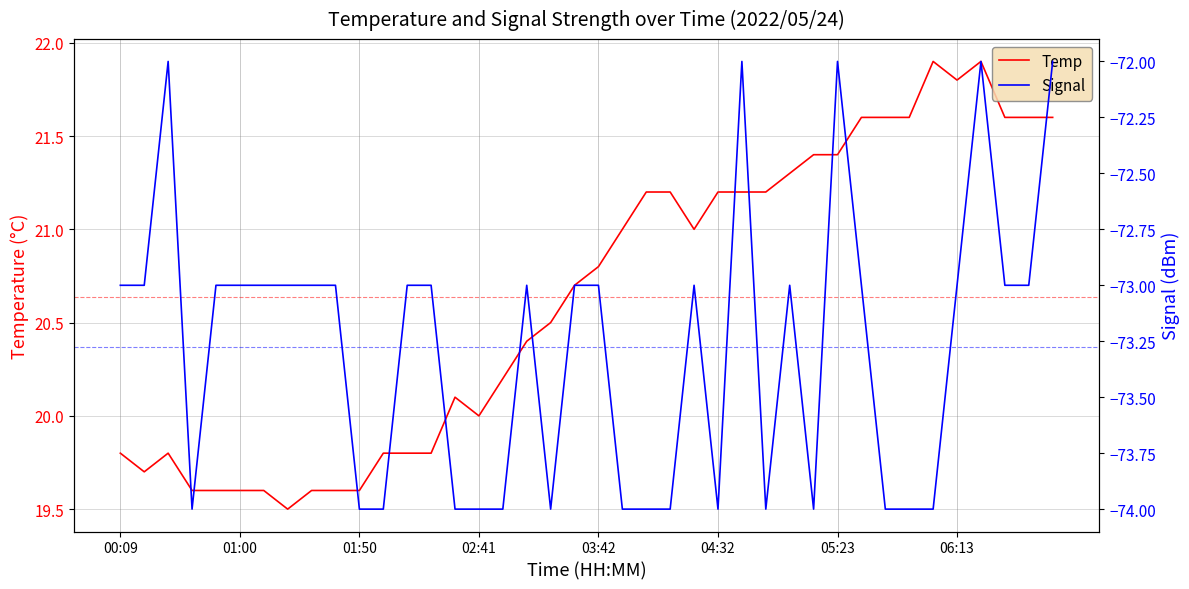

Which series has the largest range (max minus min)?

Temp